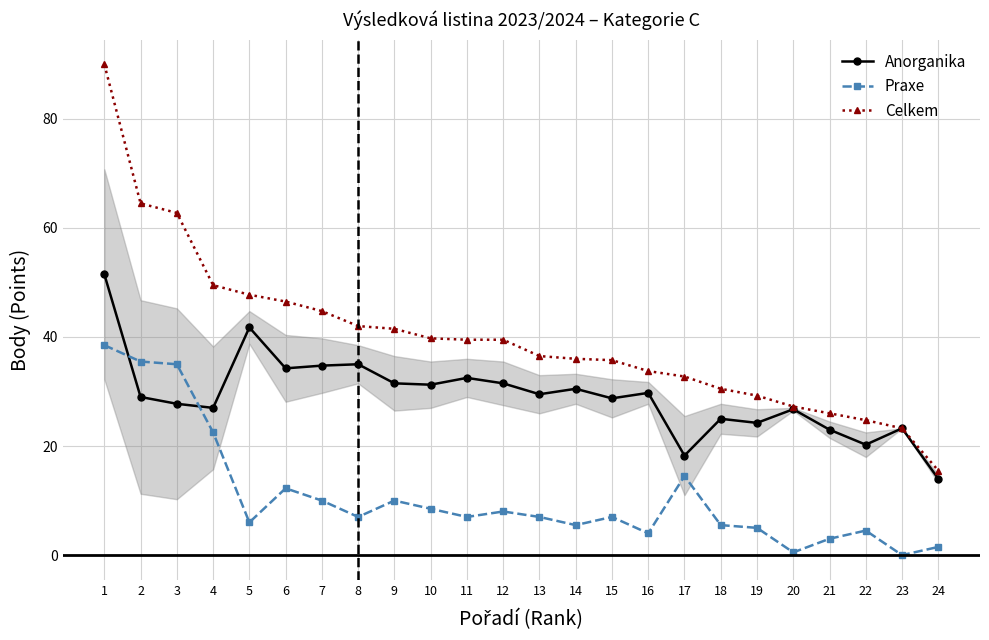

What is the difference between the second highest and second lowest values in the Anorganika series?

23.5